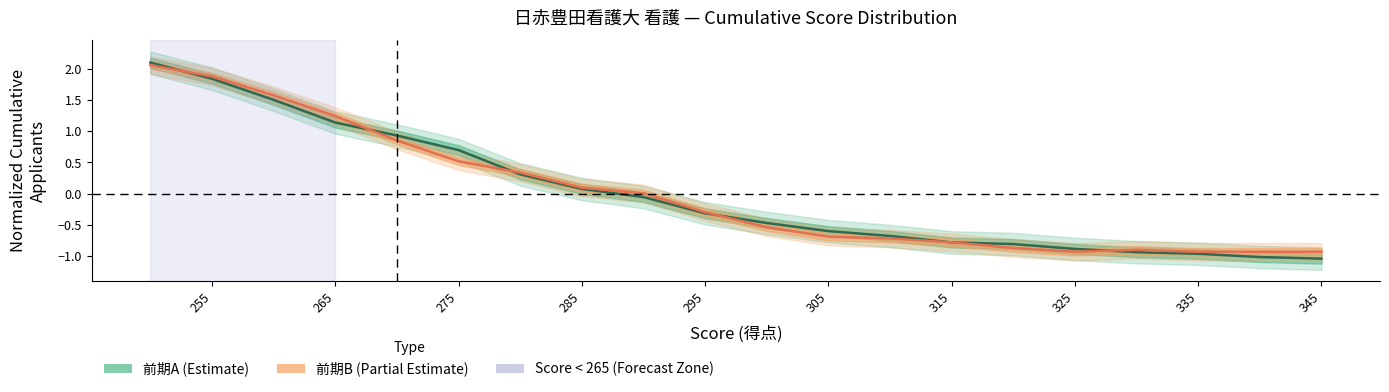

Does the chart display data point markers on the line(s)?

No